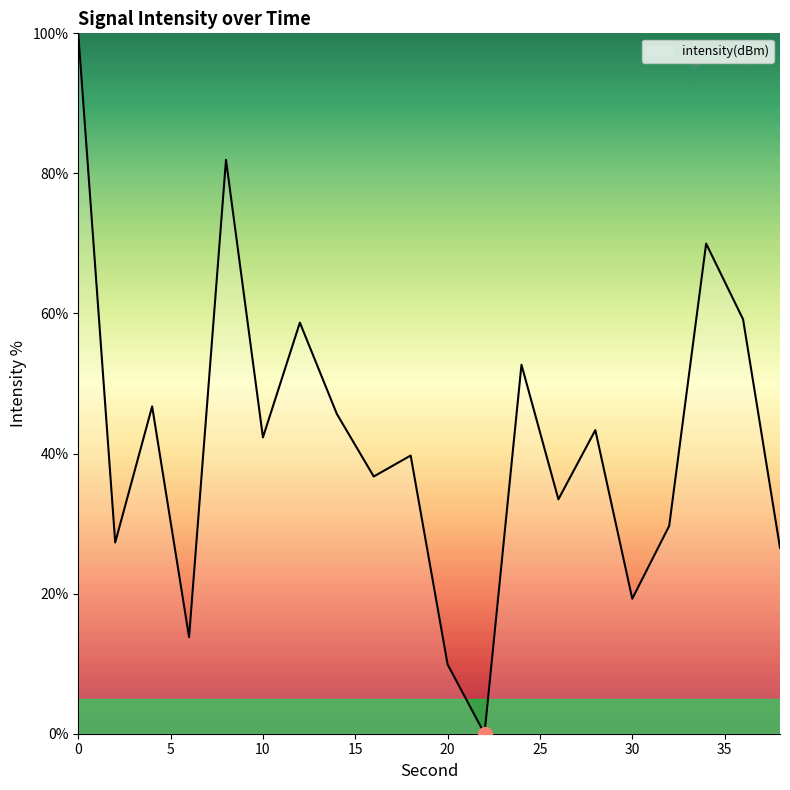

What is the greatest value displayed?

100.0